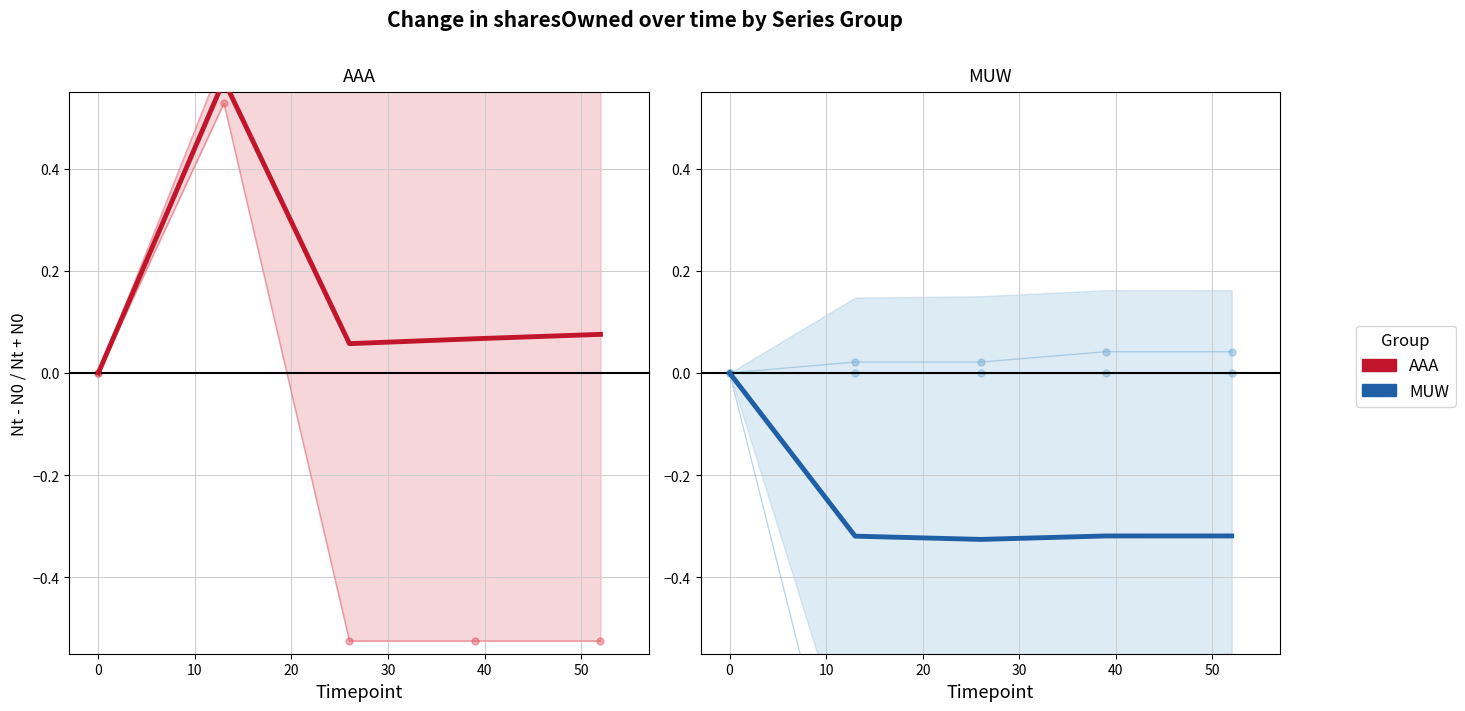

What is the difference between the maximum and minimum values in the pctchgSharesOwned series?

1.0